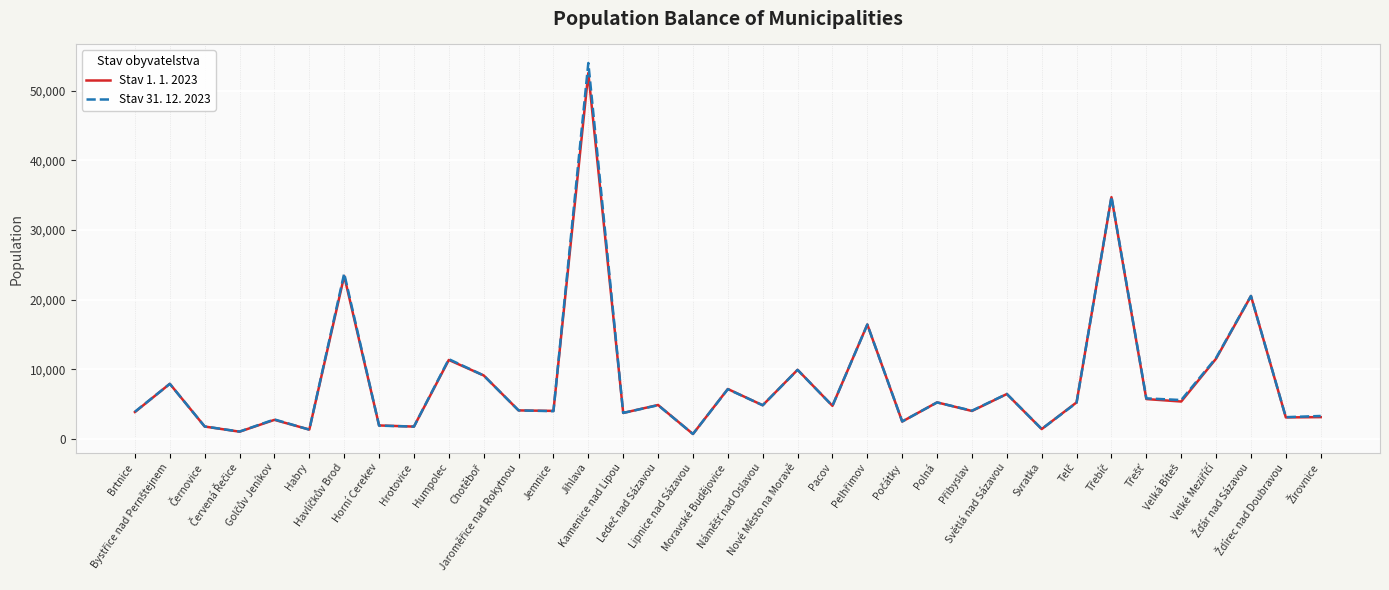

What are all the series names shown in the legend?

Stav 1. 1. 2023, Stav 31. 12. 2023